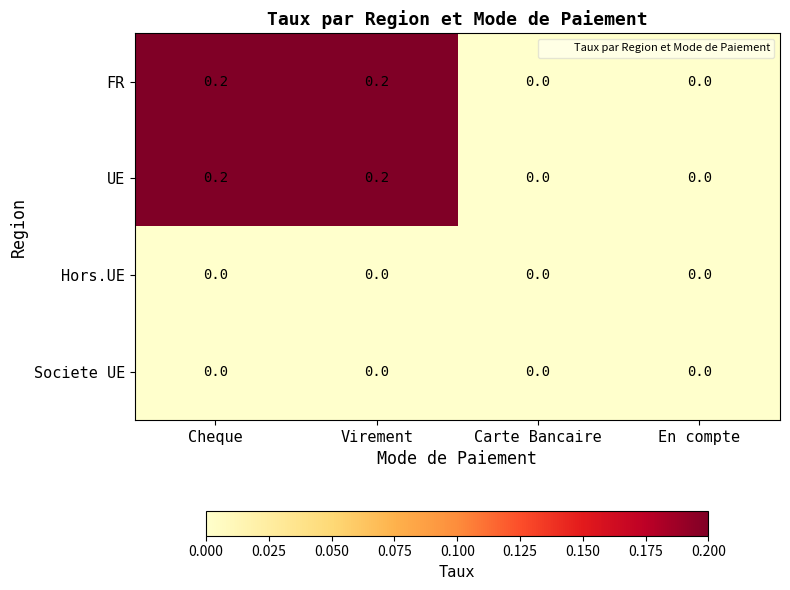

True or false: Hors.UE has a value of 0.0 at Carte Bancaire.

True